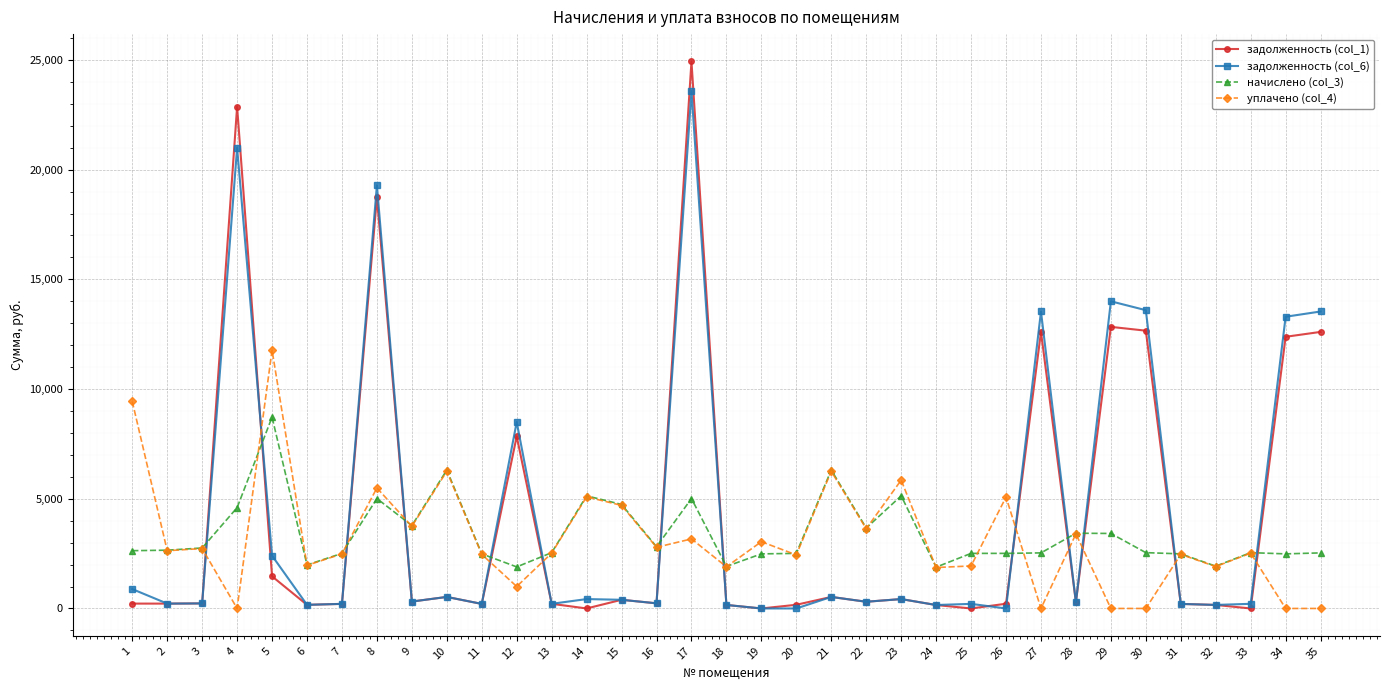

The value of задолженность (col_1) at 12 is 7842.9. True or false?

True